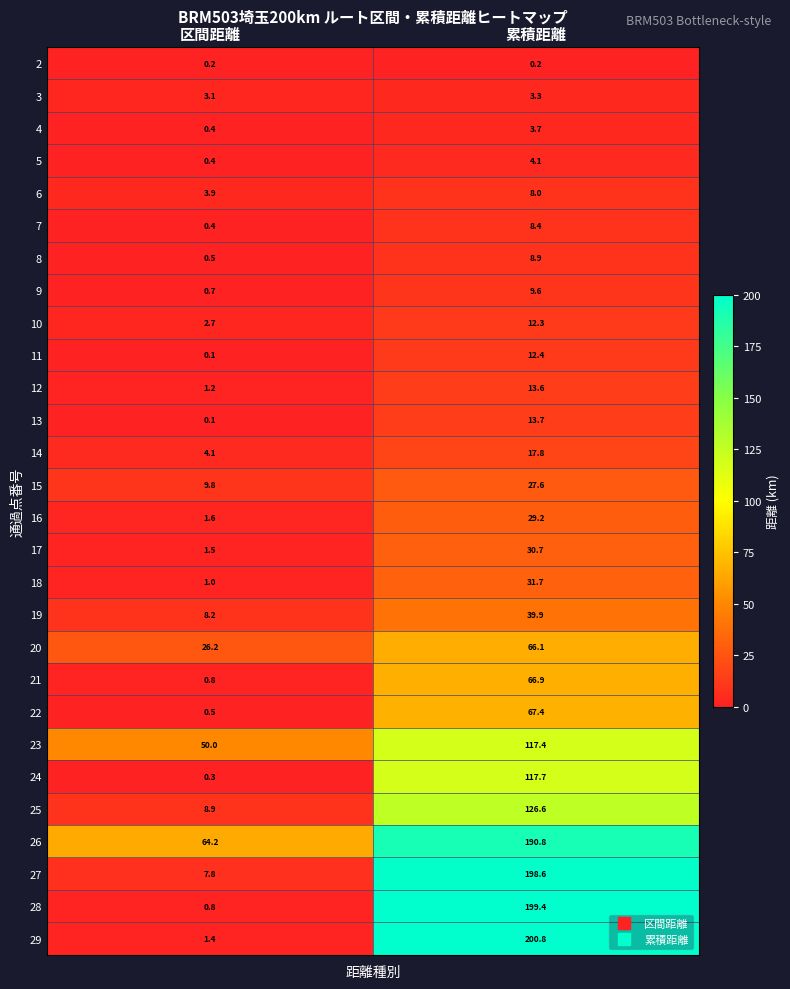

The 17 series shows 8.6 at 累積距離. True or false?

False